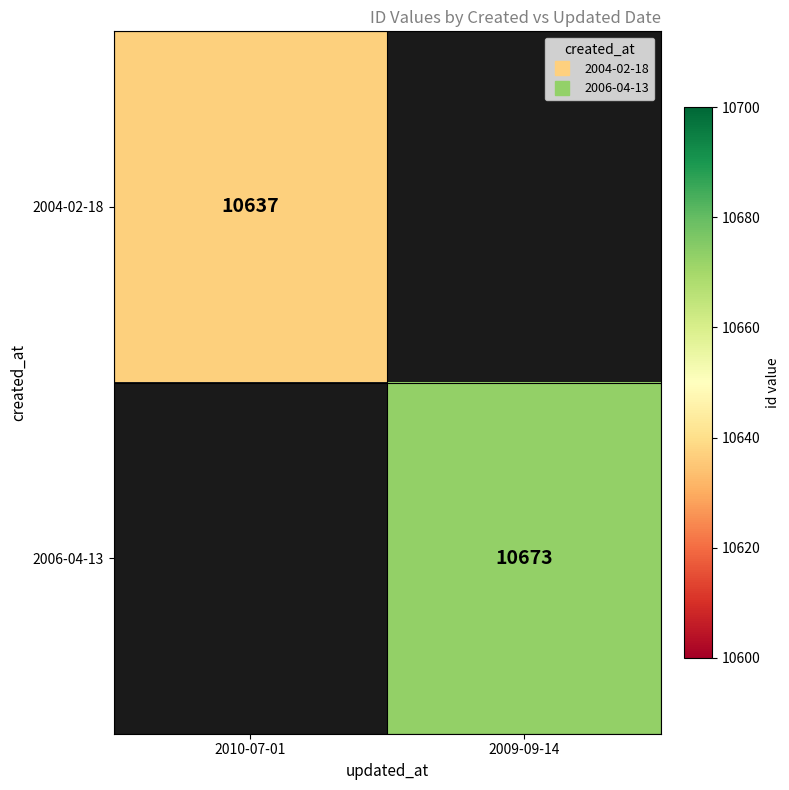

At how many categories does at least one series exceed 10660?

1